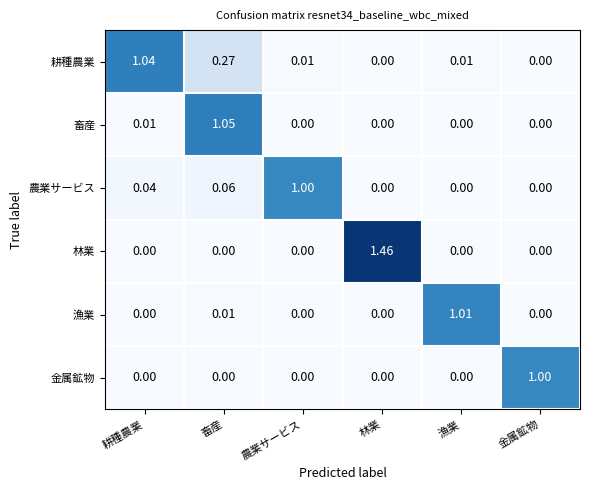

At which label does 耕種農業 reach its peak?

耕種農業